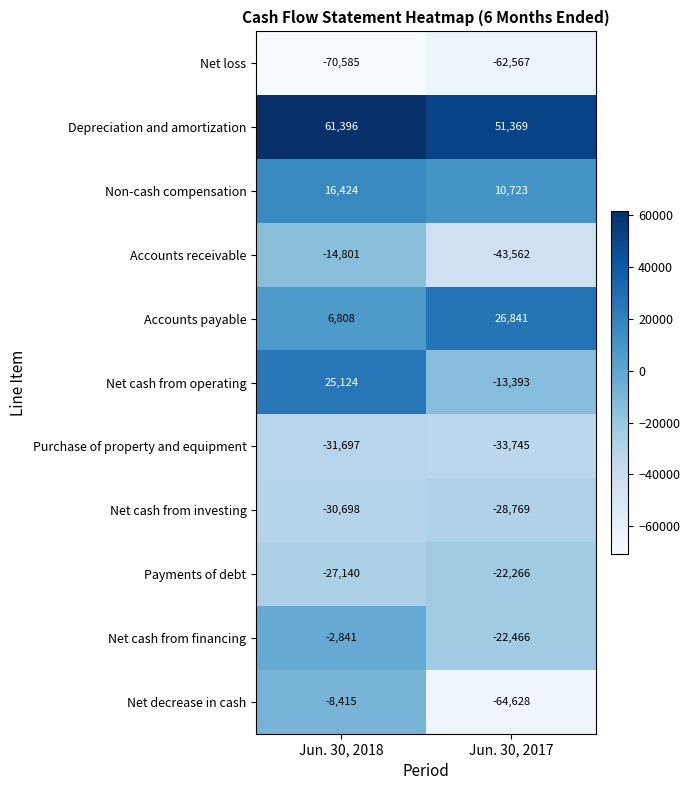

Reading right to left, transcribe all the data shown in this chart.

Net loss: Jun. 30, 2017=-62567	Jun. 30, 2018=-70585
Depreciation and amortization: Jun. 30, 2017=51369	Jun. 30, 2018=61396
Non-cash compensation: Jun. 30, 2017=10723	Jun. 30, 2018=16424
Accounts receivable: Jun. 30, 2017=-43562	Jun. 30, 2018=-14801
Accounts payable: Jun. 30, 2017=26841	Jun. 30, 2018=6808
Net cash from operating: Jun. 30, 2017=-13393	Jun. 30, 2018=25124
Purchase of property and equipment: Jun. 30, 2017=-33745	Jun. 30, 2018=-31697
Net cash from investing: Jun. 30, 2017=-28769	Jun. 30, 2018=-30698
Payments of debt: Jun. 30, 2017=-22266	Jun. 30, 2018=-27140
Net cash from financing: Jun. 30, 2017=-22466	Jun. 30, 2018=-2841
Net decrease in cash: Jun. 30, 2017=-64628	Jun. 30, 2018=-8415